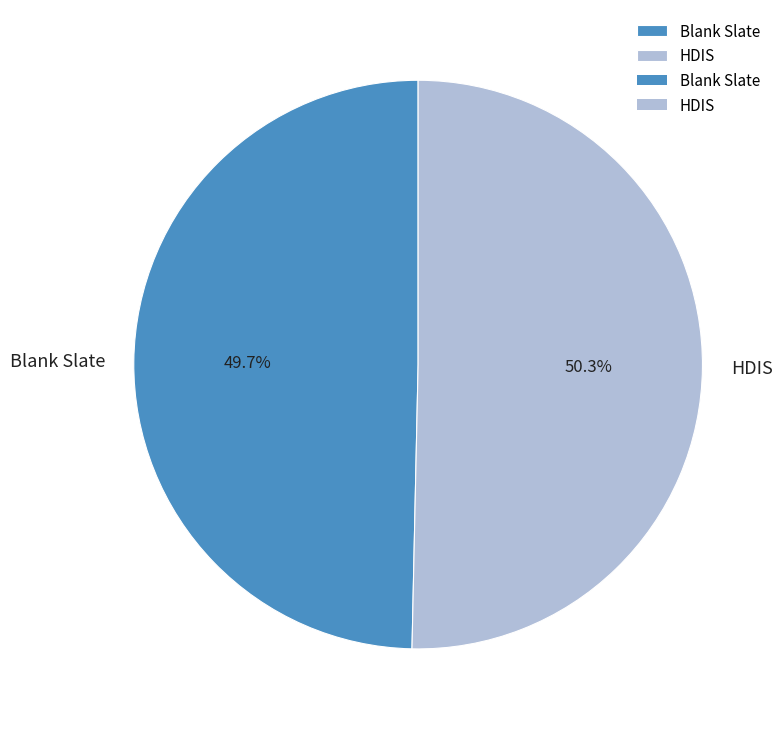

What portion of the pie excludes HDIS?

49.7%